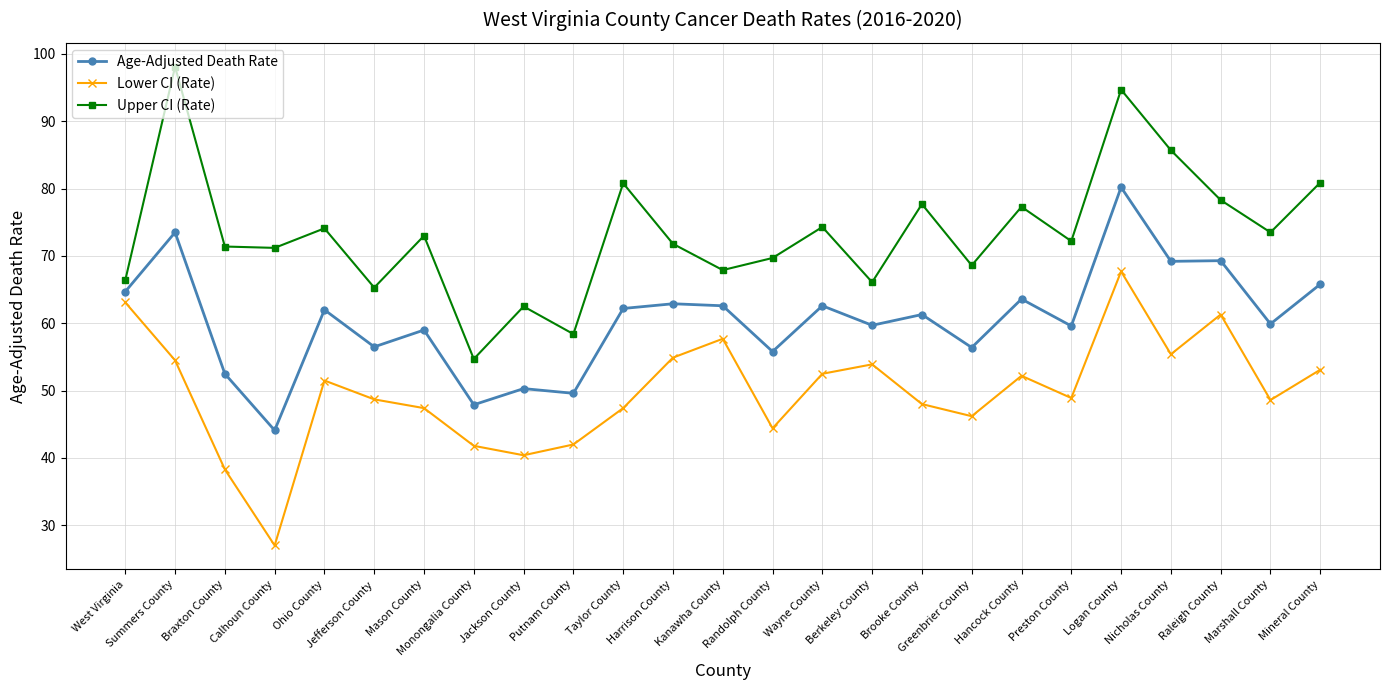

What is the spread (max minus min) of values at Taylor County?

33.4